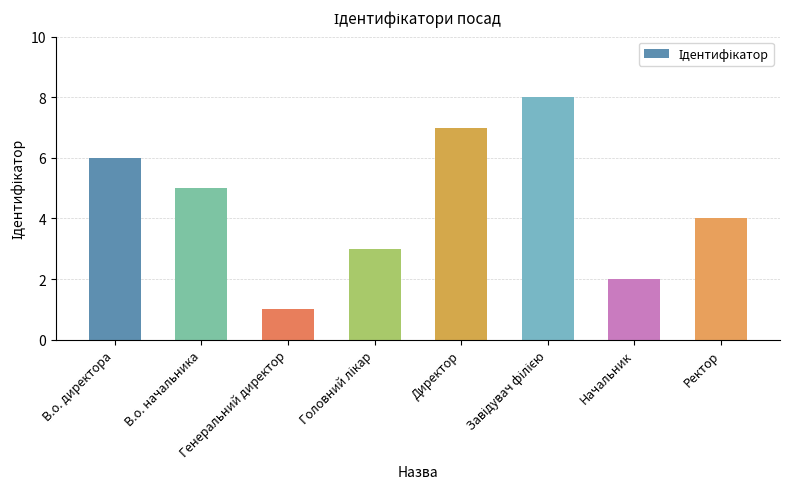

What is the label of the 6th bar from the right?

Генеральний директор